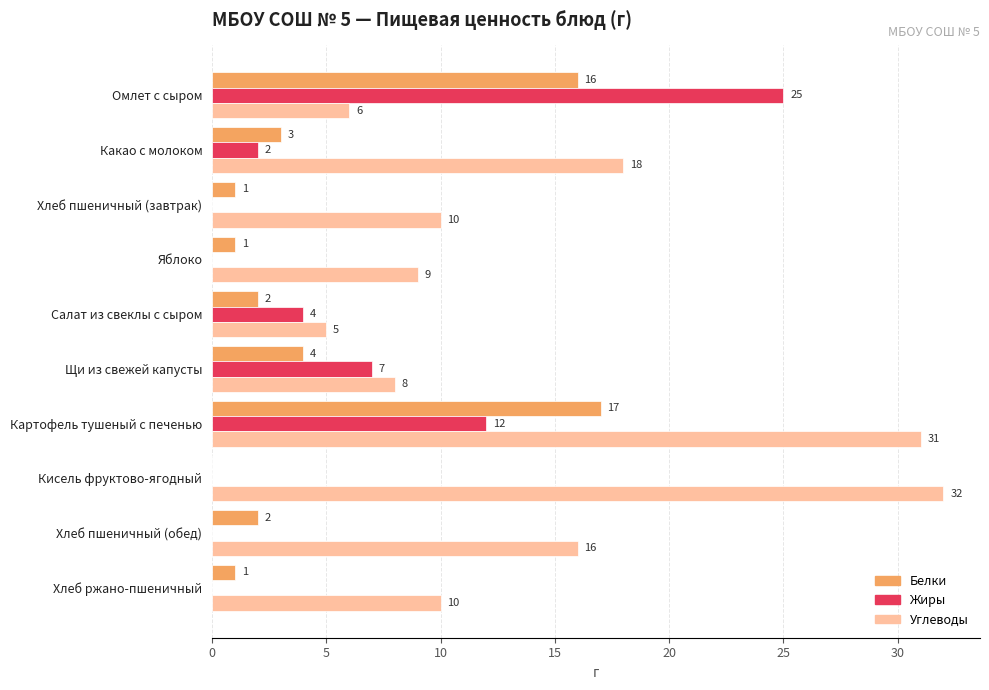

At which category is the sum across all series the highest?

Картофель тушеный с печенью